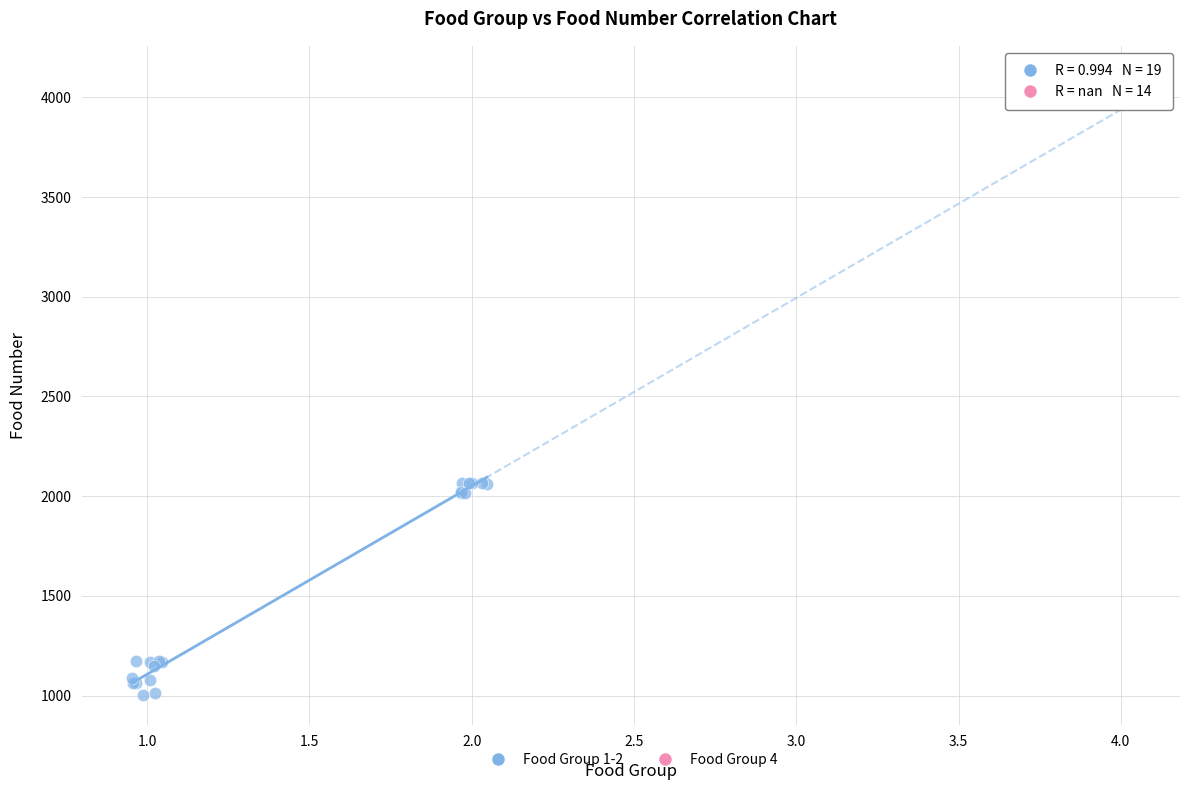

Which series reaches the maximum Y coordinate?

Food Group 4